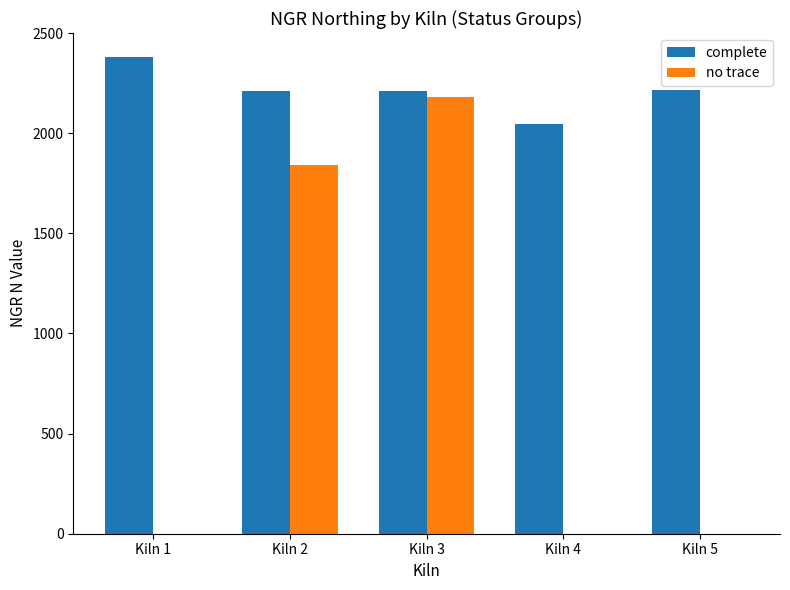

What is the highest value of the complete series?

2381